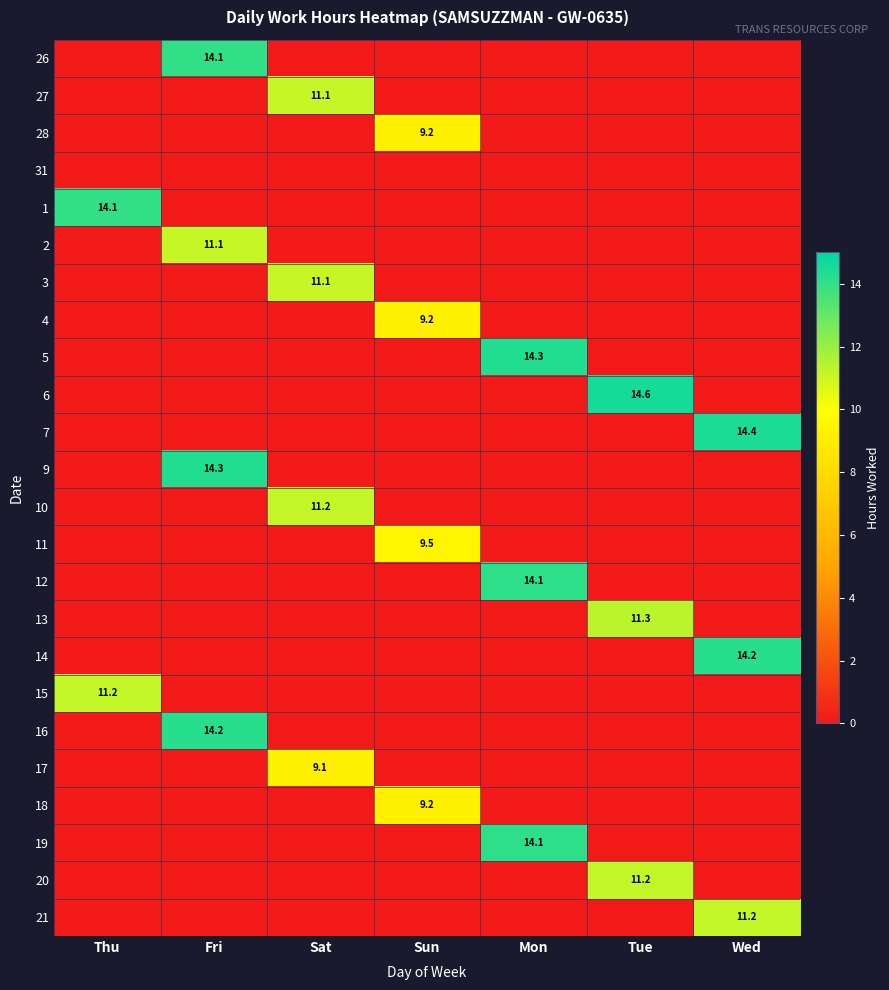

True or false: 17 has a value of 9.1 at Sat.

True